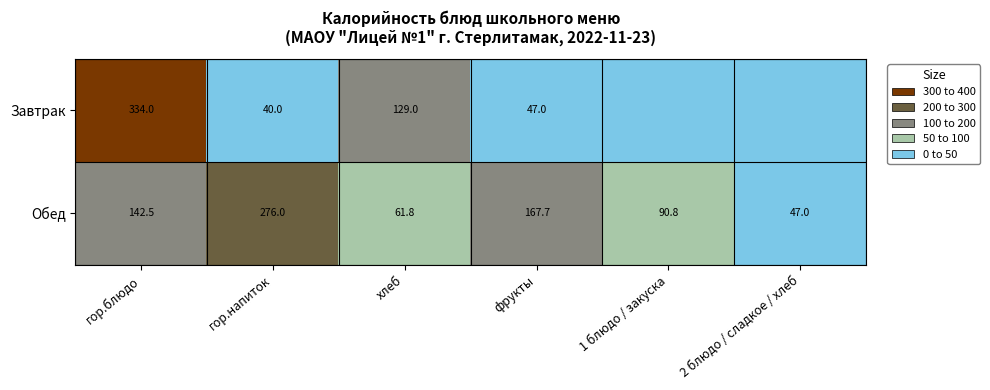

Between гор.блюдо and хлеб, which is larger?

гор.блюдо